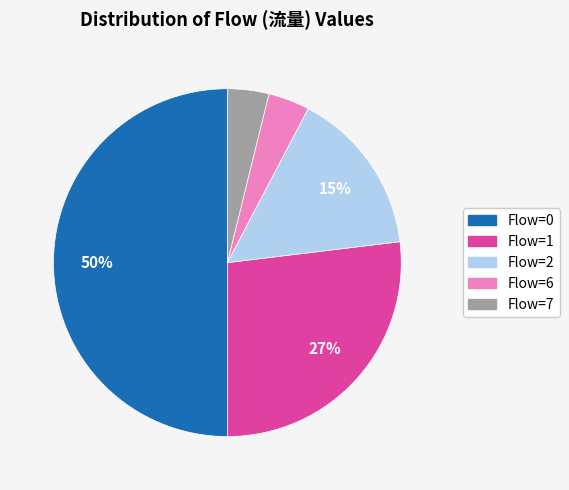

To the nearest percent, what is the average slice percentage?

20%